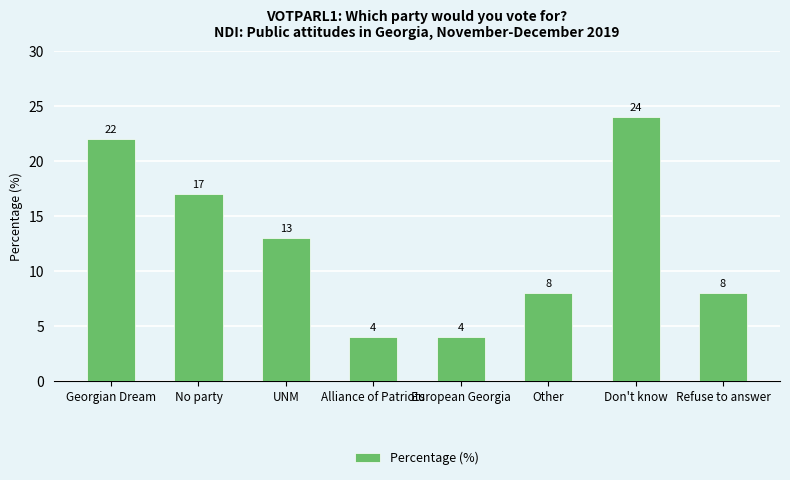

Read the value at Don't know.

24